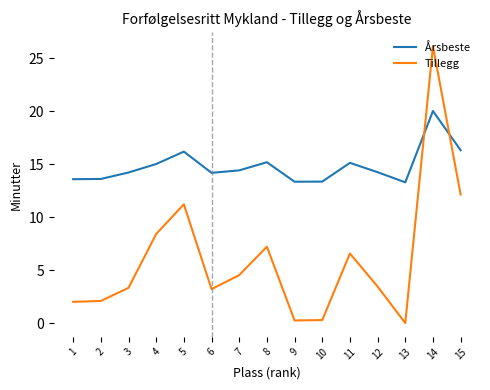

At which category is the sum across all series the highest?

14